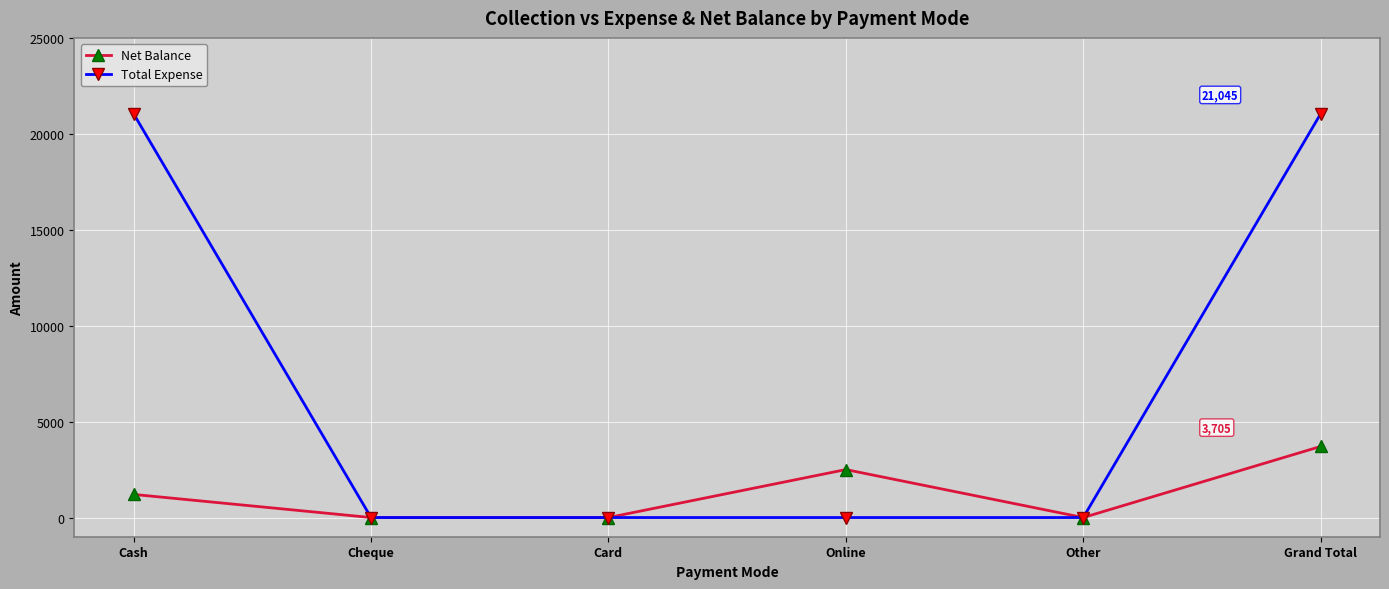

Which series has the largest total across all categories?

Total Expense